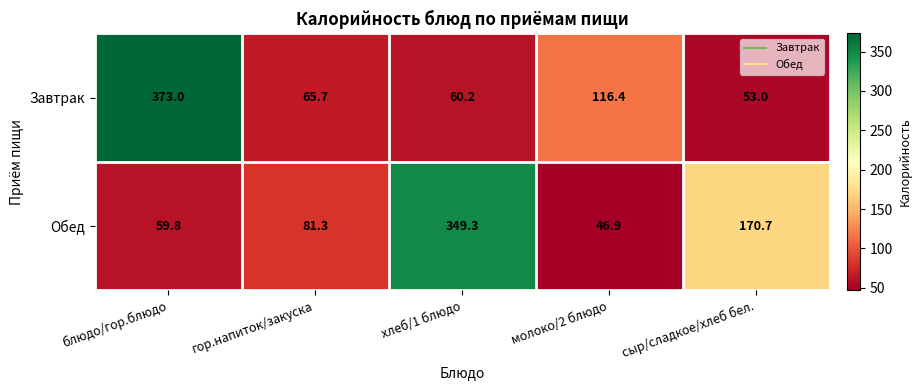

Rank the series at сыр/сладкое/хлеб бел. from lowest to highest value.

Завтрак, Обед